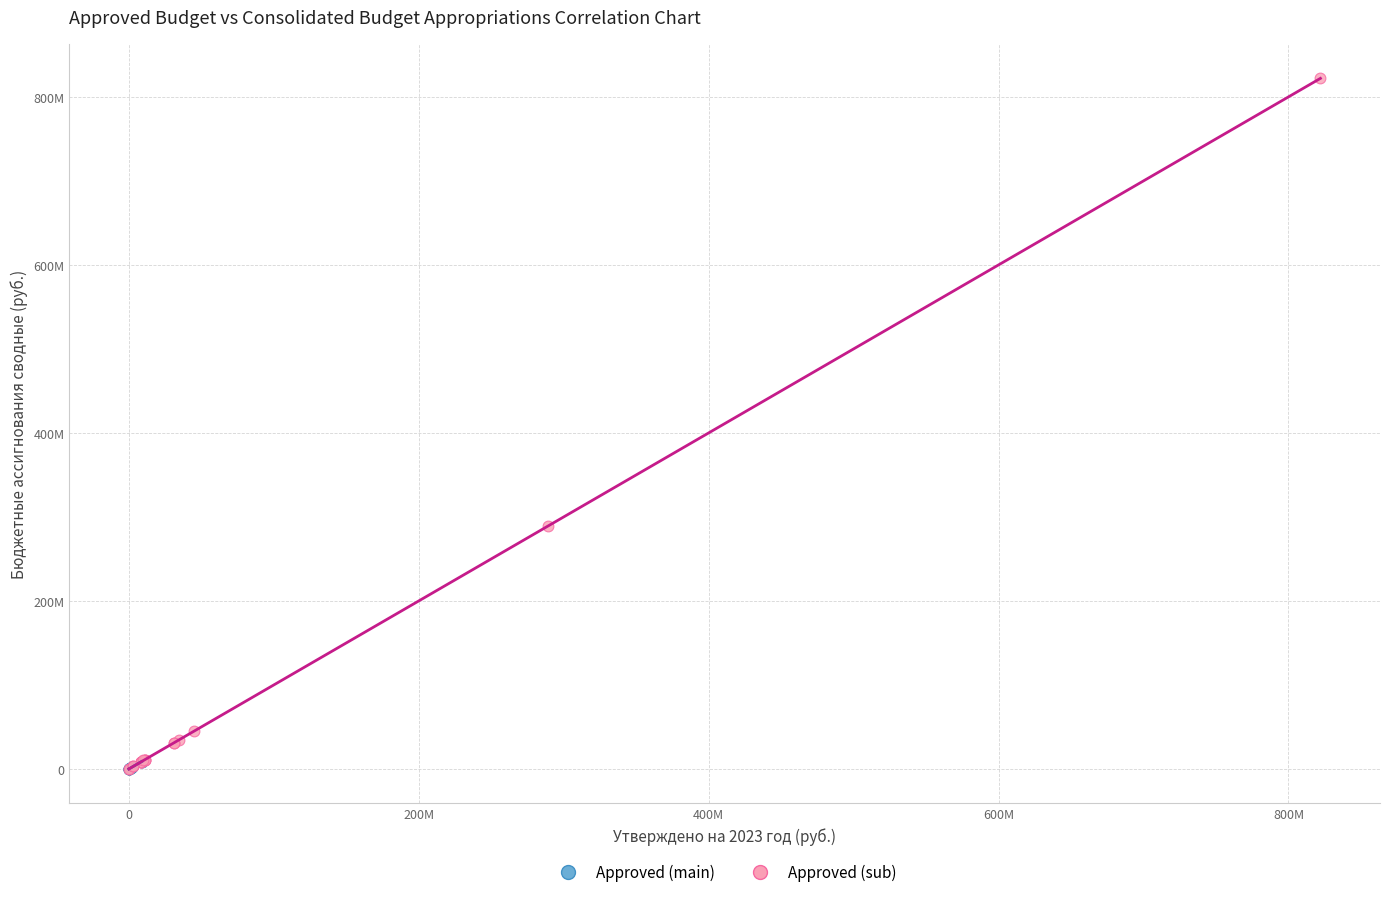

What are all the series names shown in the legend?

Approved (main), Approved (sub)